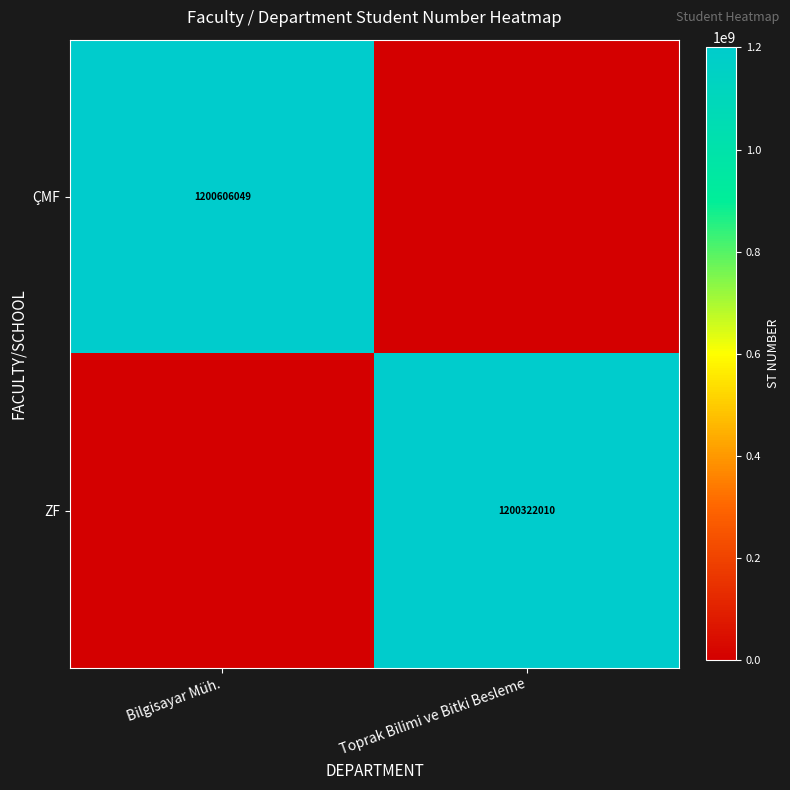

The ZF series shows 1200322010 at Toprak Bilimi ve Bitki Besleme. True or false?

True